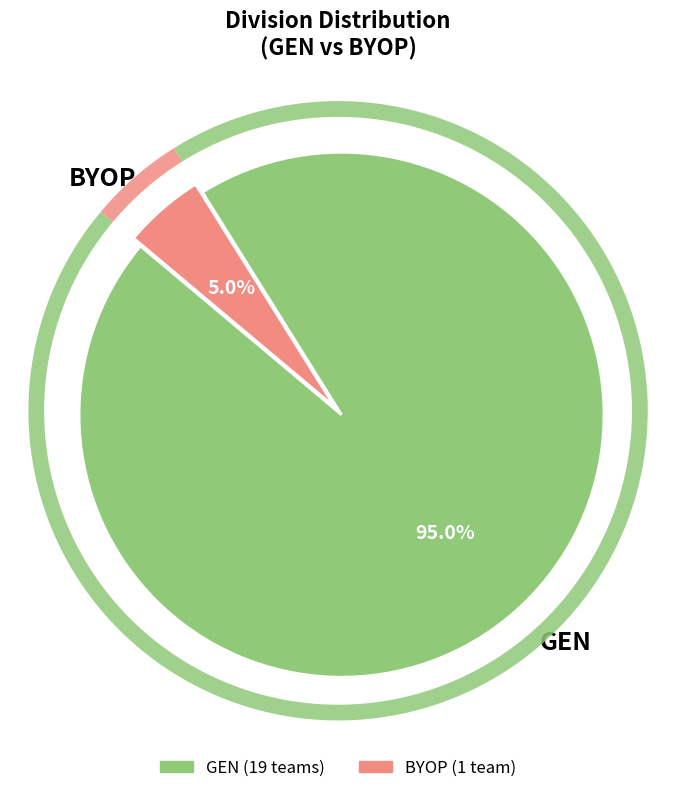

Which has a higher value, BYOP or GEN?

GEN